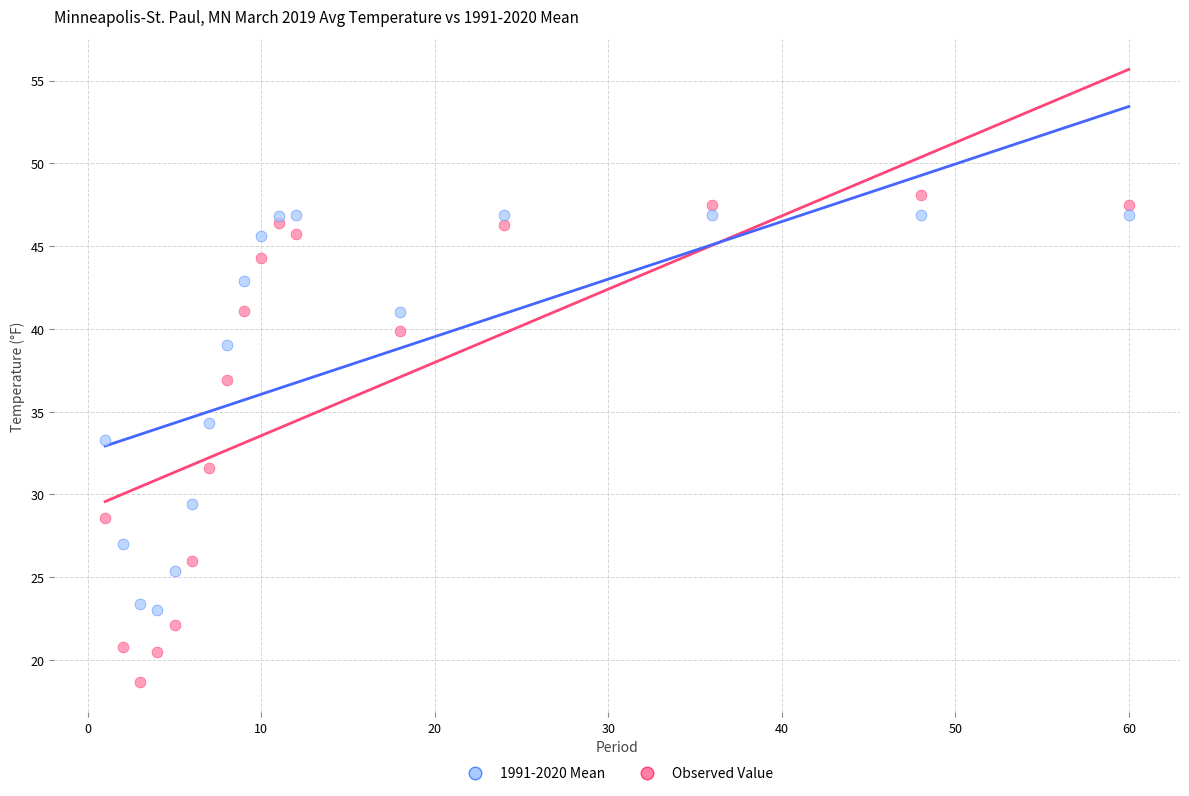

Which series has the widest spread of Y values?

Observed Value